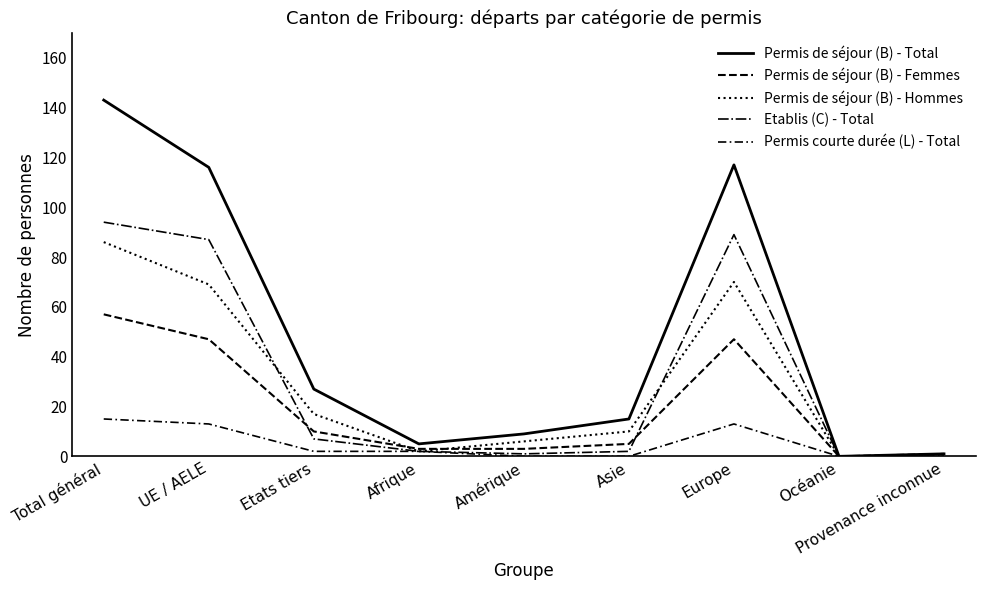

What is the label of the 6th point from the right?

Afrique